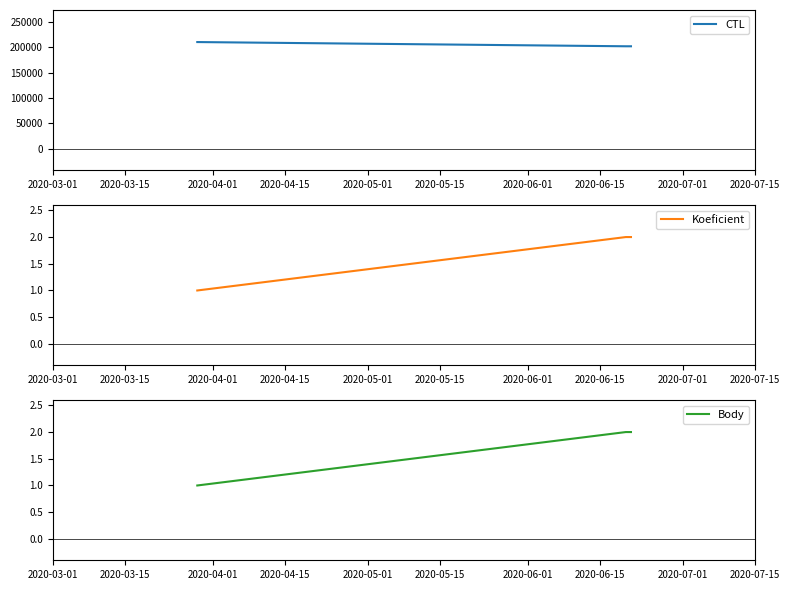

What is the maximum value for CTL?

209912